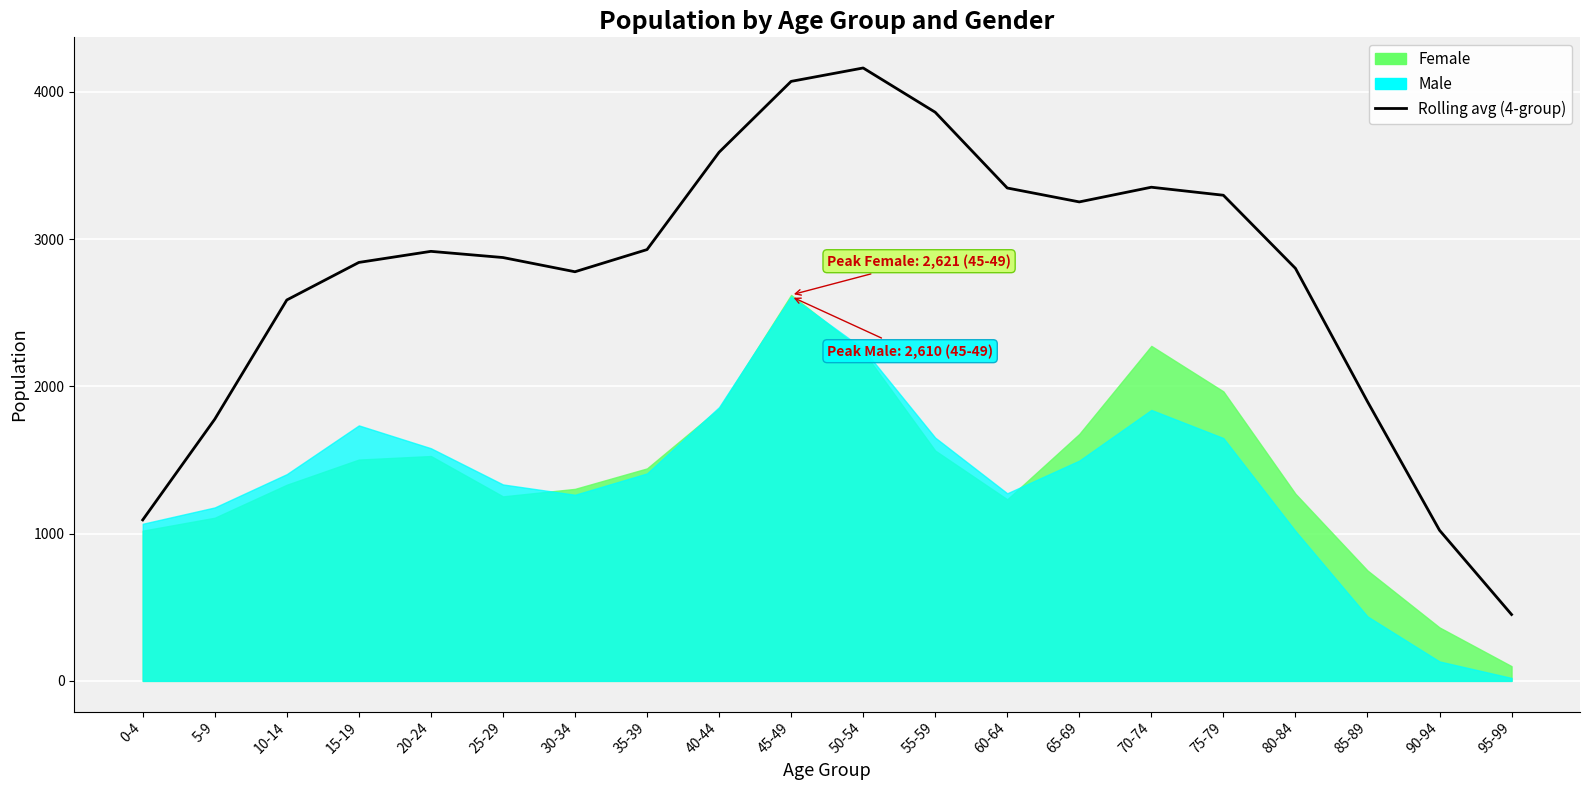

Rank the categories by value from highest to lowest.

50-54, 45-49, 55-59, 40-44, 70-74, 60-64, 75-79, 65-69, 35-39, 20-24, 25-29, 15-19, 80-84, 30-34, 10-14, 85-89, 5-9, 0-4, 90-94, 95-99